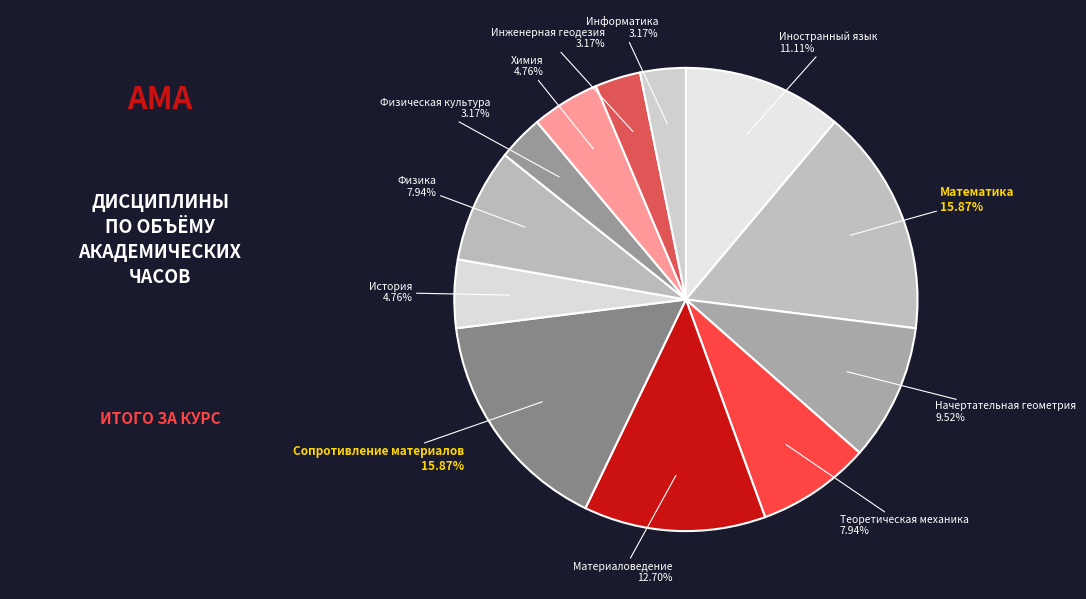

Rank the categories by value from lowest to highest.

Физическая культура, Инженерная геодезия, Информатика, История, Химия, Теоретическая механика, Физика, Начертательная геометрия, Иностранный язык, Материаловедение, Математика, Сопротивление материалов